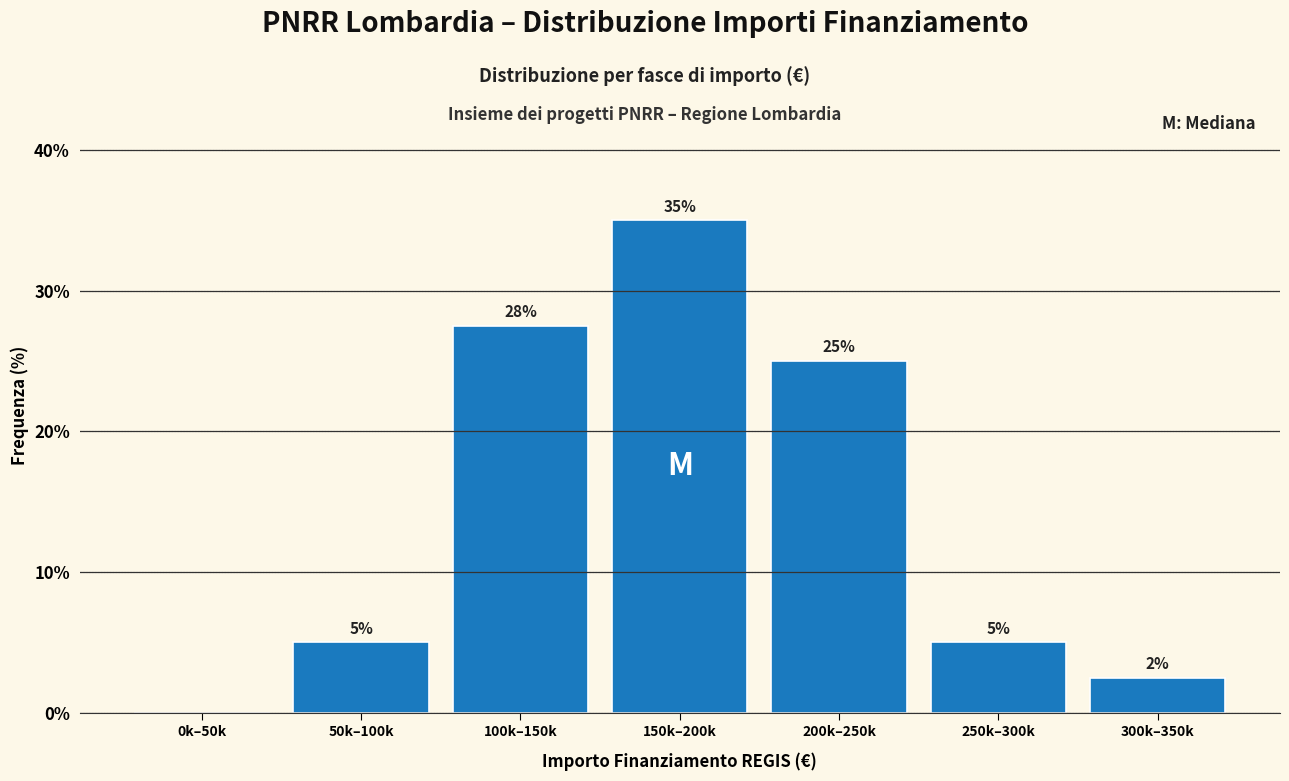

What is the sum of all values?

100.0